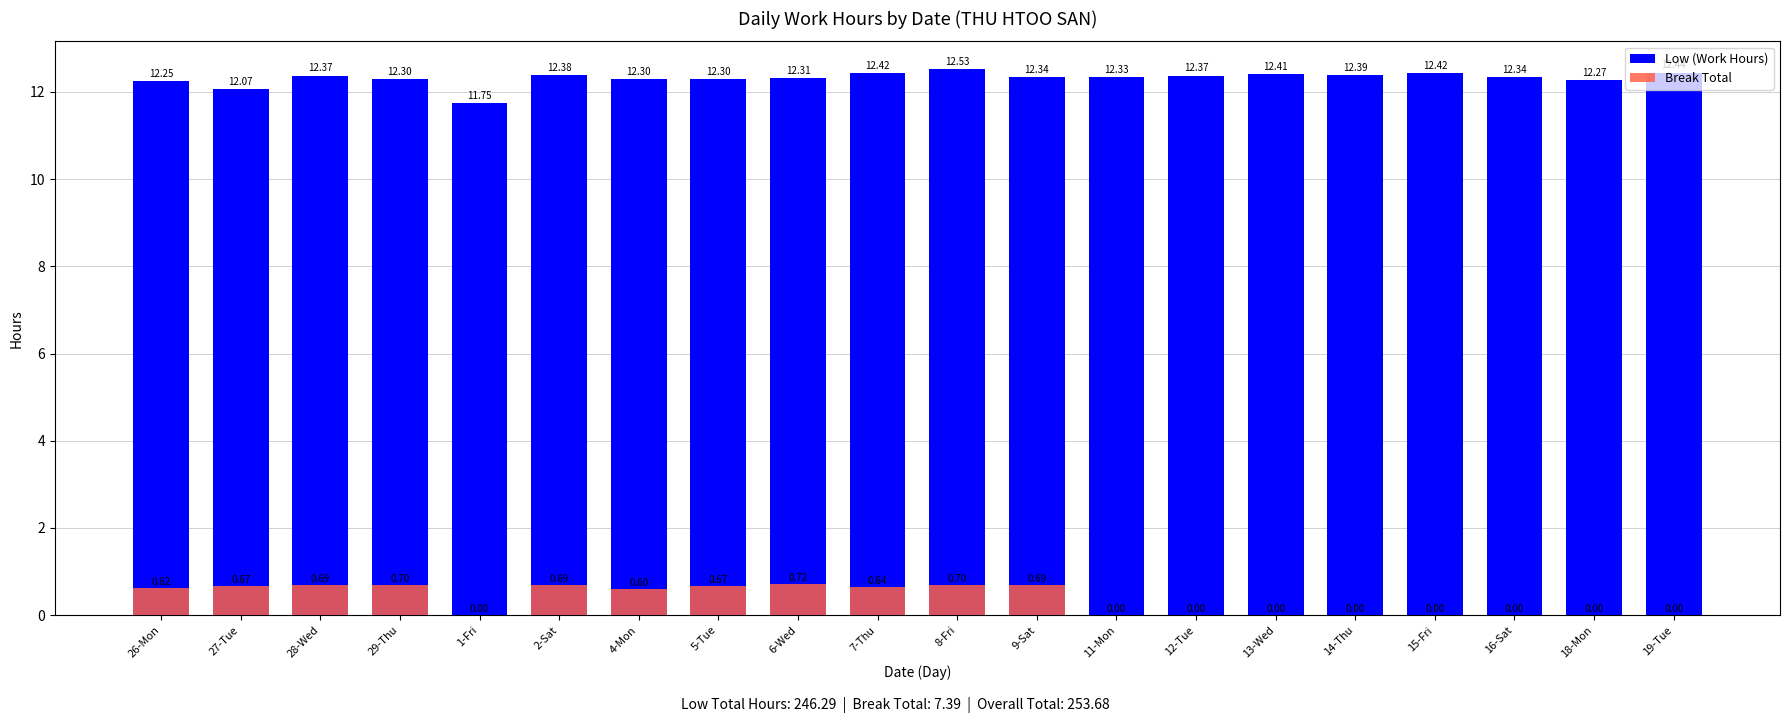

Reading left to right, extract all data points from this chart.

Low (Work Hours): 26-Mon=12.2	27-Tue=12.1	28-Wed=12.4	29-Thu=12.3	1-Fri=11.8	2-Sat=12.4	4-Mon=12.3	5-Tue=12.3	6-Wed=12.3	7-Thu=12.4	8-Fri=12.5	9-Sat=12.3	11-Mon=12.3	12-Tue=12.4	13-Wed=12.4	14-Thu=12.4	15-Fri=12.4	16-Sat=12.3	18-Mon=12.3	19-Tue=12.4
Break Total: 26-Mon=0.6	27-Tue=0.7	28-Wed=0.7	29-Thu=0.7	1-Fri=0.0	2-Sat=0.7	4-Mon=0.6	5-Tue=0.7	6-Wed=0.7	7-Thu=0.6	8-Fri=0.7	9-Sat=0.7	11-Mon=0.0	12-Tue=0.0	13-Wed=0.0	14-Thu=0.0	15-Fri=0.0	16-Sat=0.0	18-Mon=0.0	19-Tue=0.0